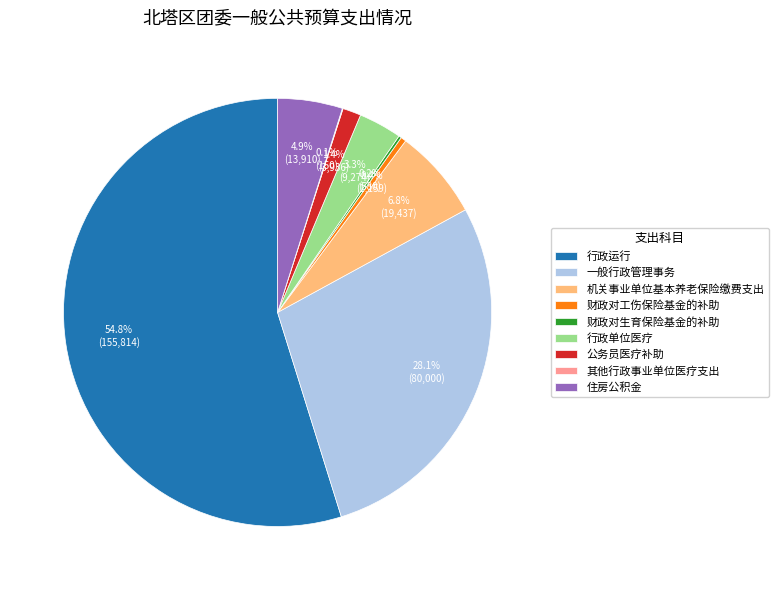

Combined, do 公务员医疗补助 and 财政对工伤保险基金的补助 account for over 50%?

No